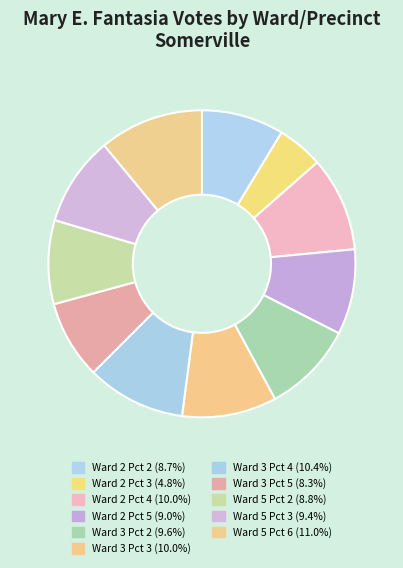

Approximately how many times larger is the value at Ward 3 Pct 3 compared to Ward 2 Pct 3?

2.1